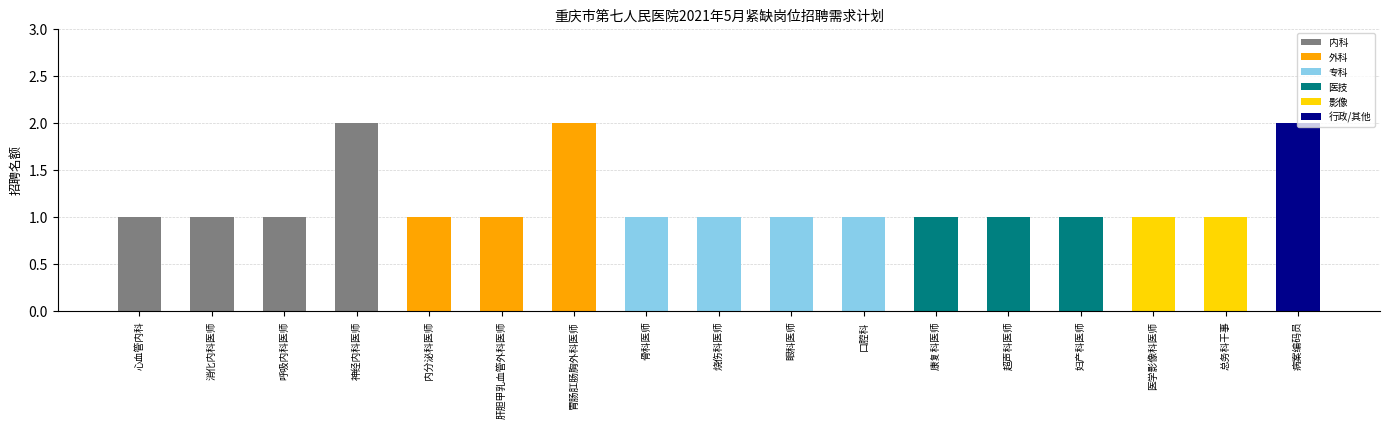

True or false: the data shows 2 at 病案编码员.

True